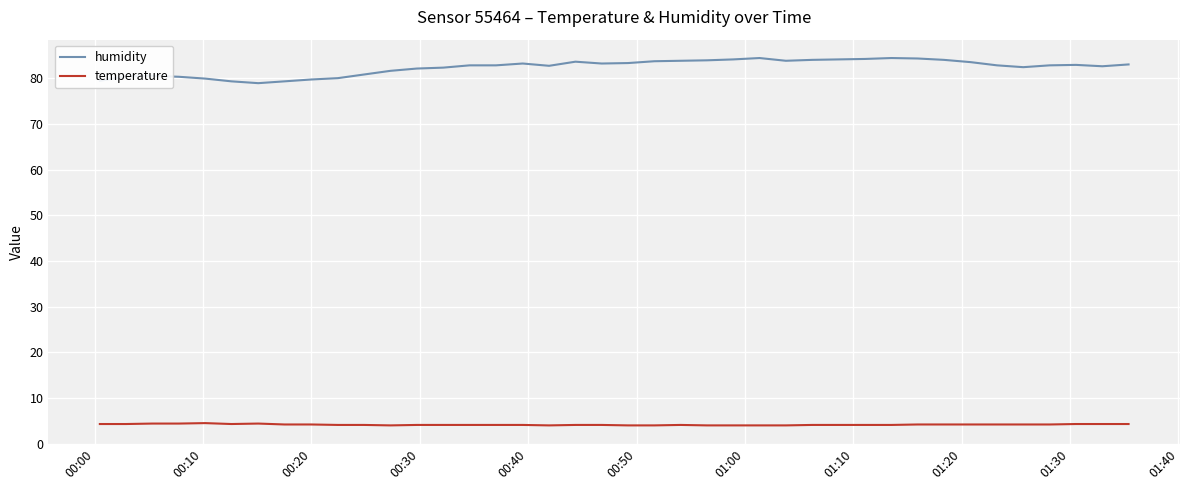

True or false: temperature and humidity intersect in this chart.

False